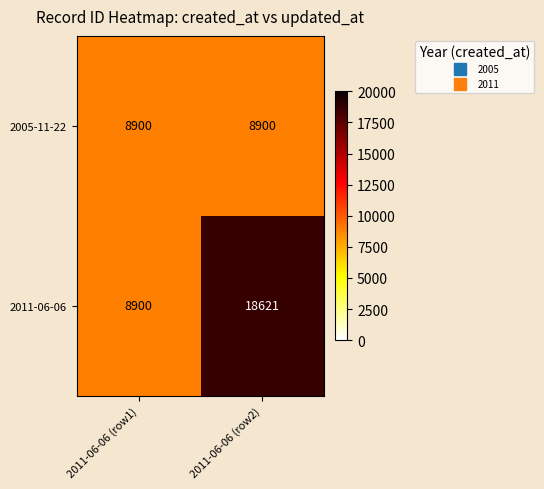

Which series has the largest range (max minus min)?

2011-06-06